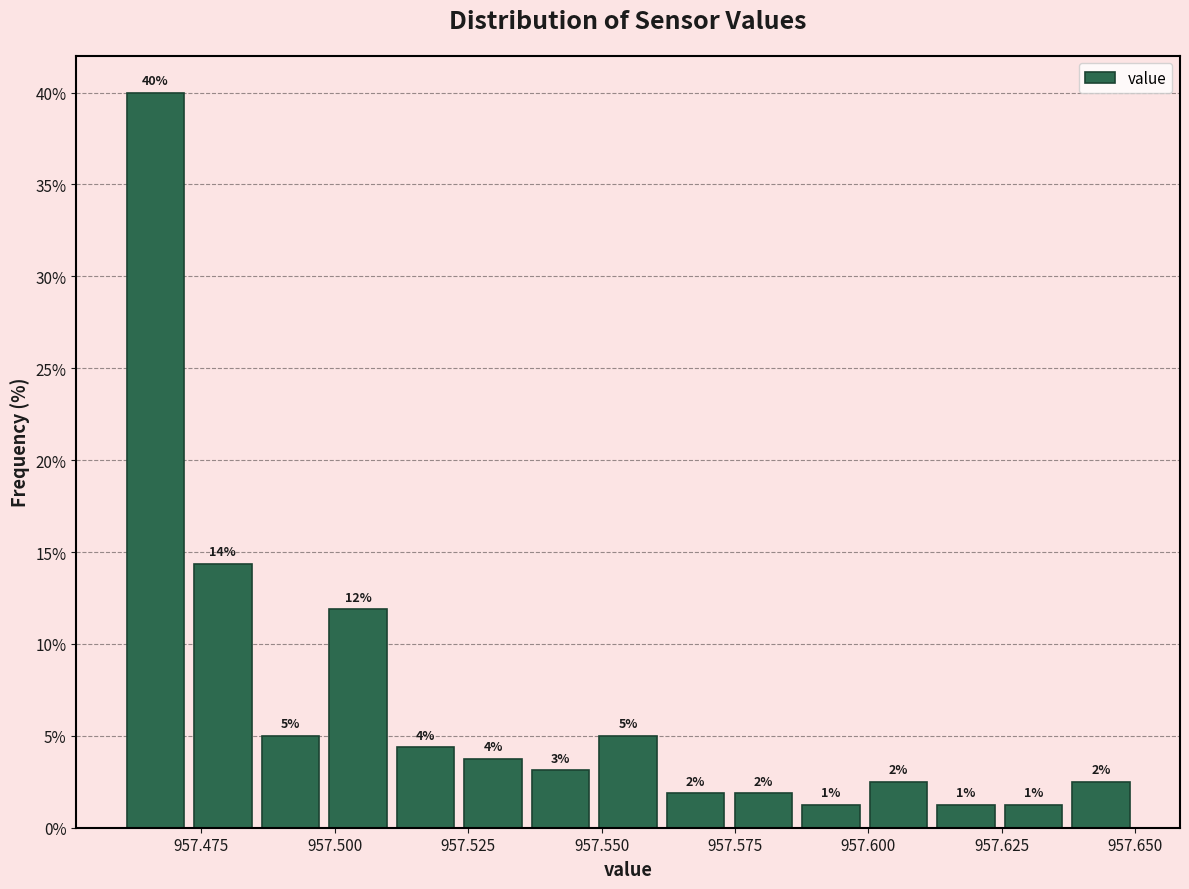

Around what value on the x-axis is the tallest bar? Give the approximate position of its centre, as read against the axis.

957.465